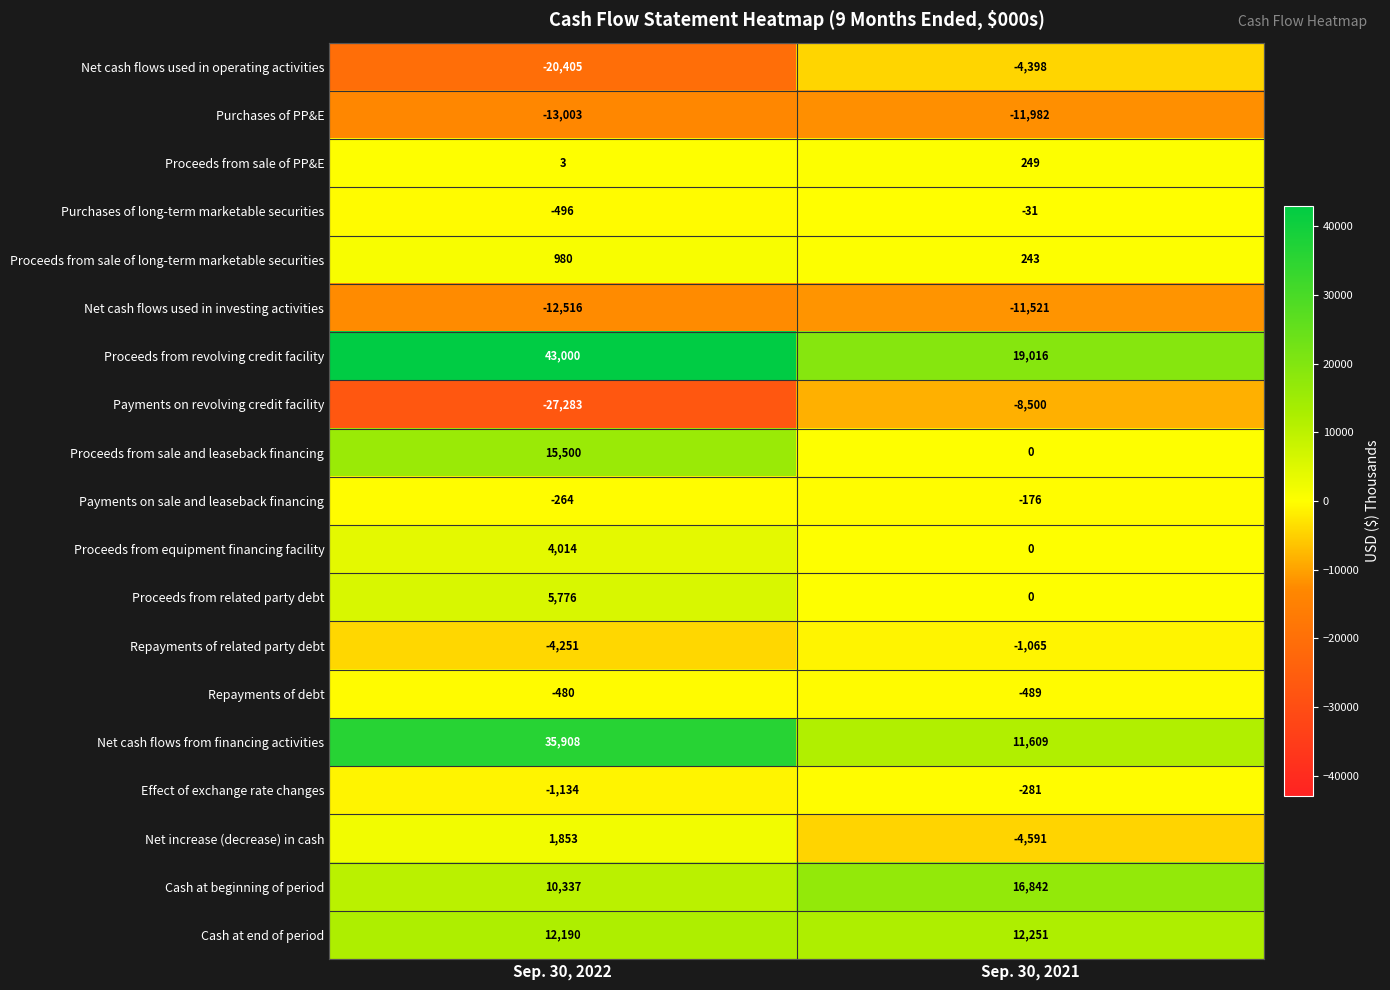

The Proceeds from sale and leaseback financing series shows 8051 at Sep. 30, 2021. True or false?

False